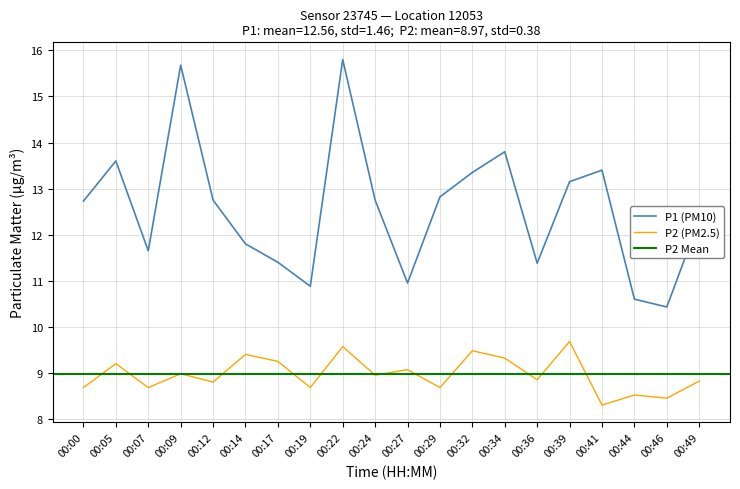

List the series in order of their peak value, lowest first.

P2, P1